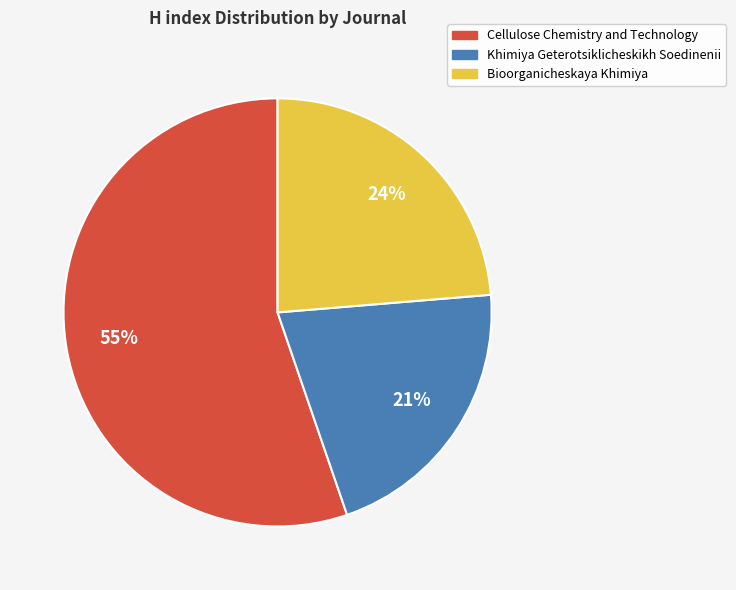

How many slices are in this pie chart?

3